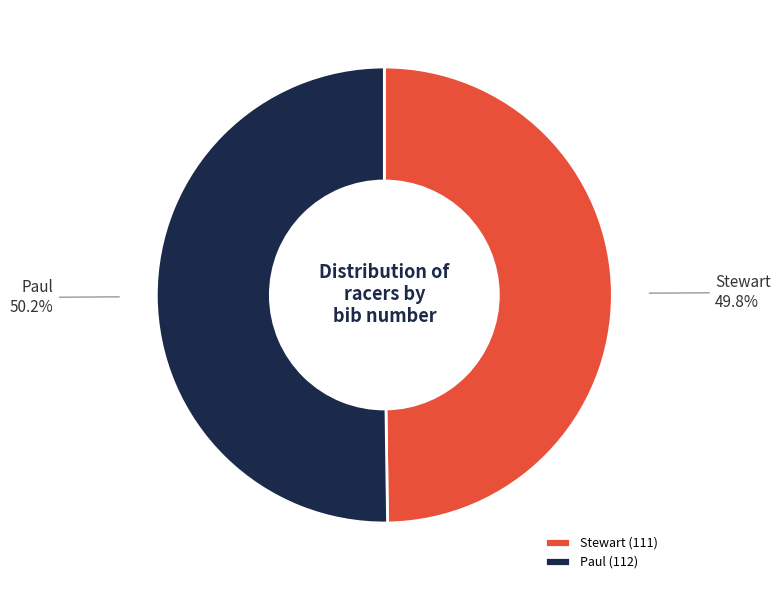

Is there a majority slice in this chart?

Yes